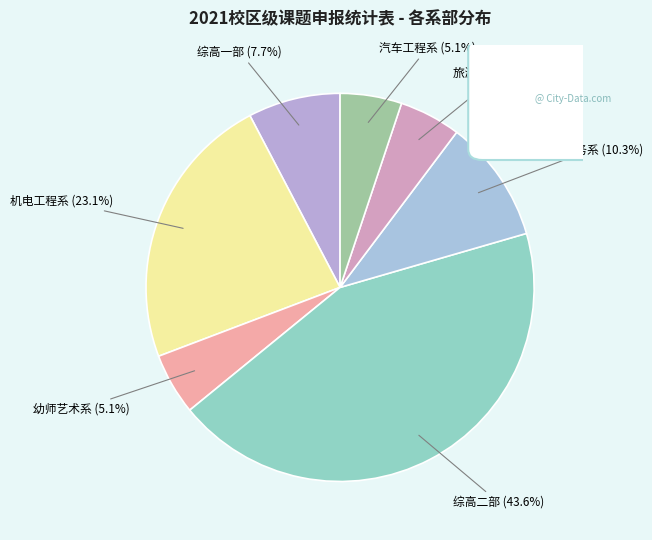

Combined, what portion of the pie is 电子商务系 and 机电工程系?

33.3%